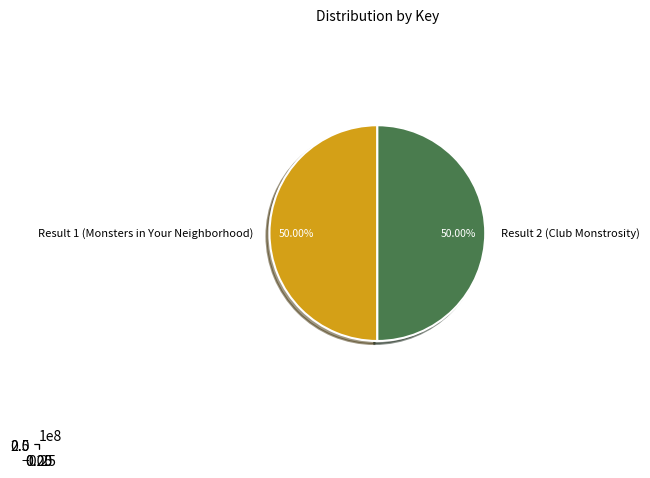

How many slices are in this pie chart?

2